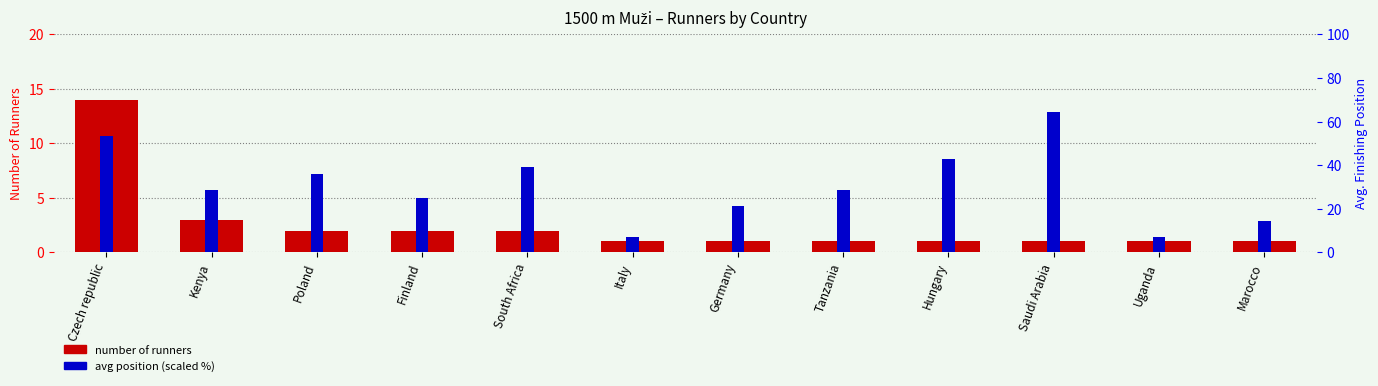

Where is number of runners nearest to the value 7?

Kenya